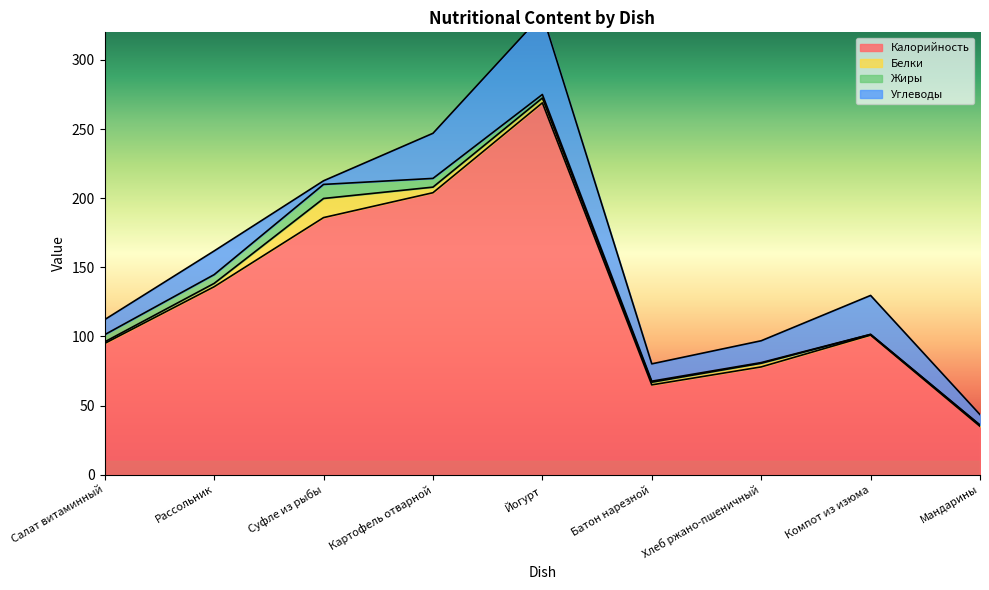

What is the difference between the highest and lowest values at Батон нарезной?

64.2